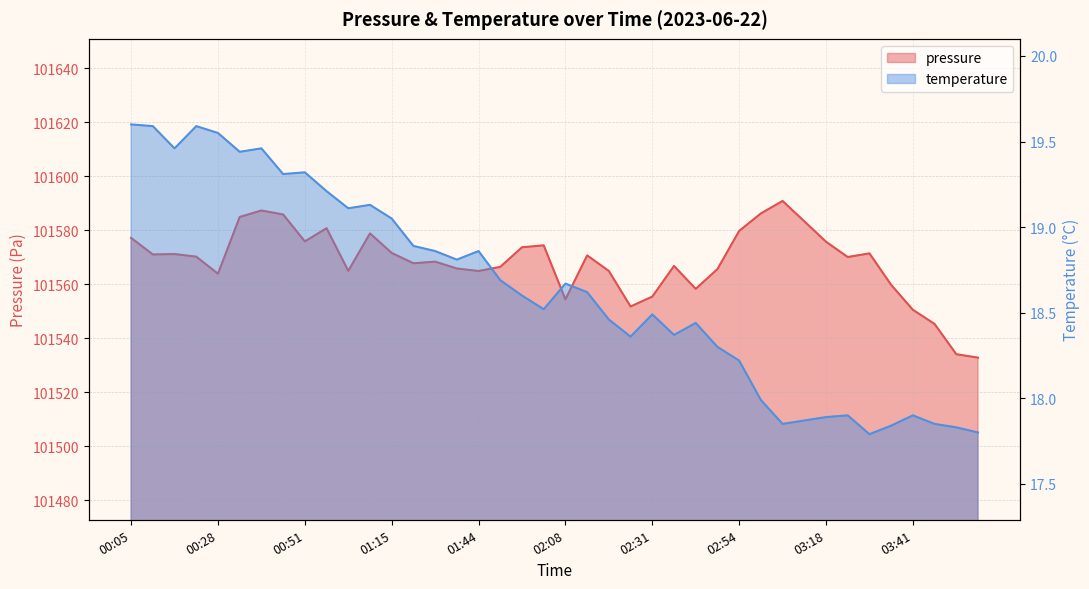

What is the label of the 36th point from the right?

00:28